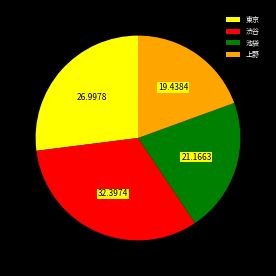

Does any single category account for the majority?

No